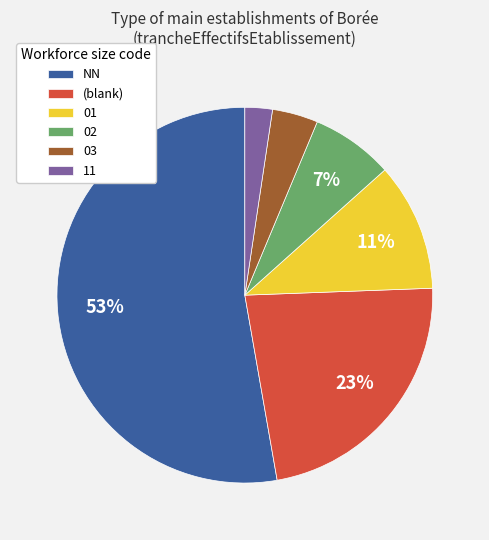

To the nearest percent, what portion does 02 represent?

7%